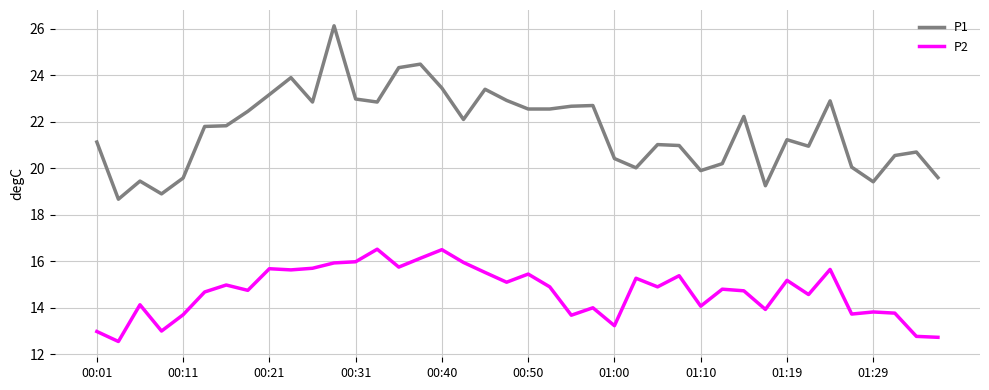

True or false: P2 and P1 intersect in this chart.

False